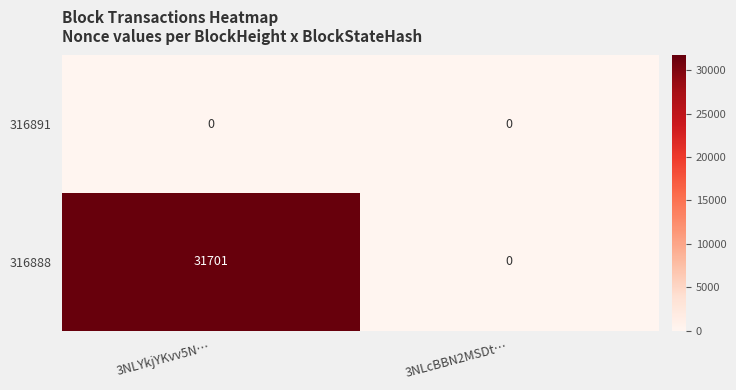

Rank the series by their average value, from lowest to highest.

316891, 316888